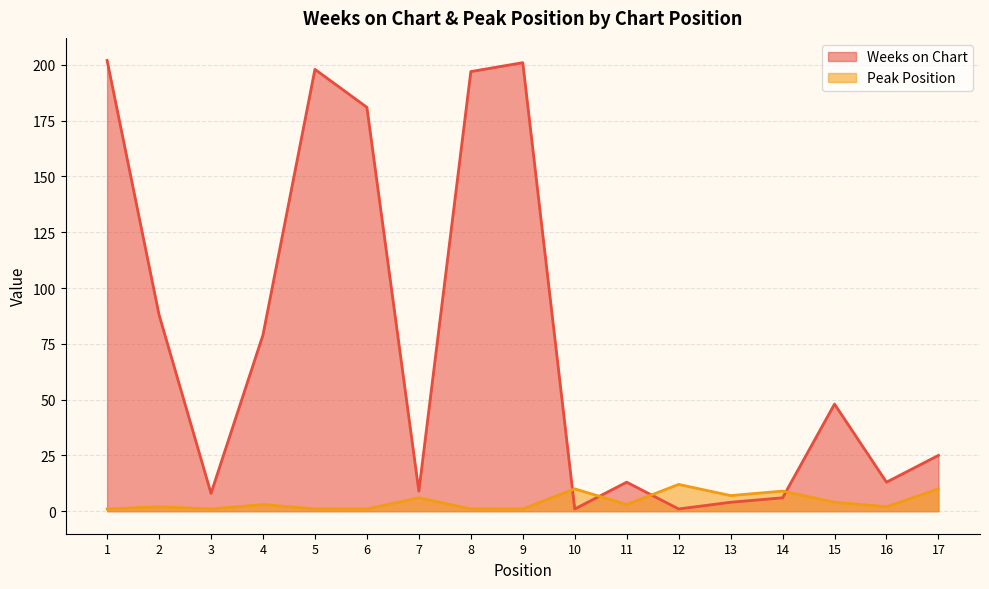

True or false: Weeks on Chart has a value of 4 at 13.

True